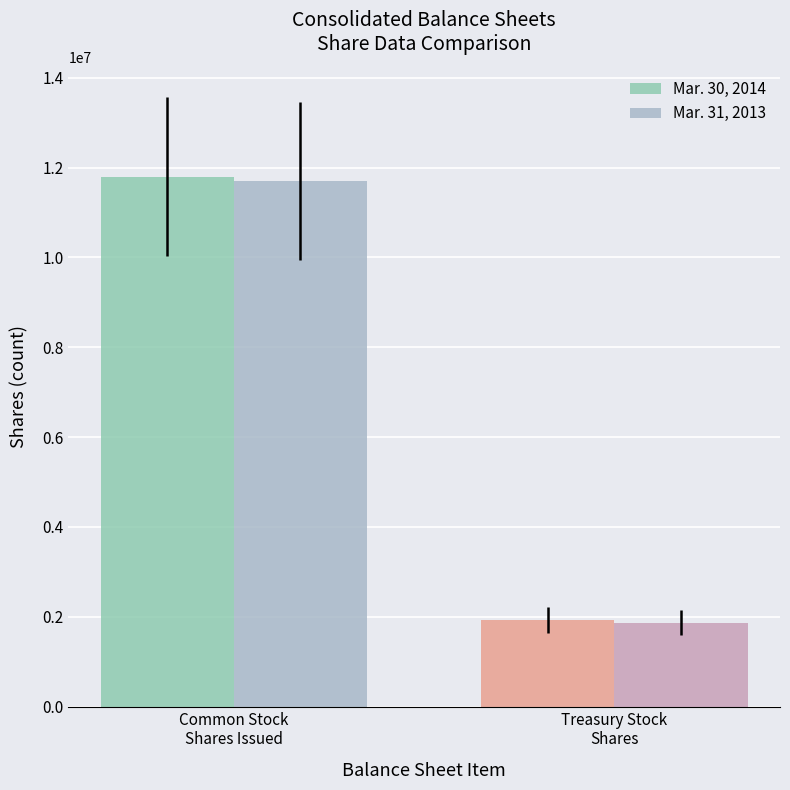

Does the chart contain any negative values?

No